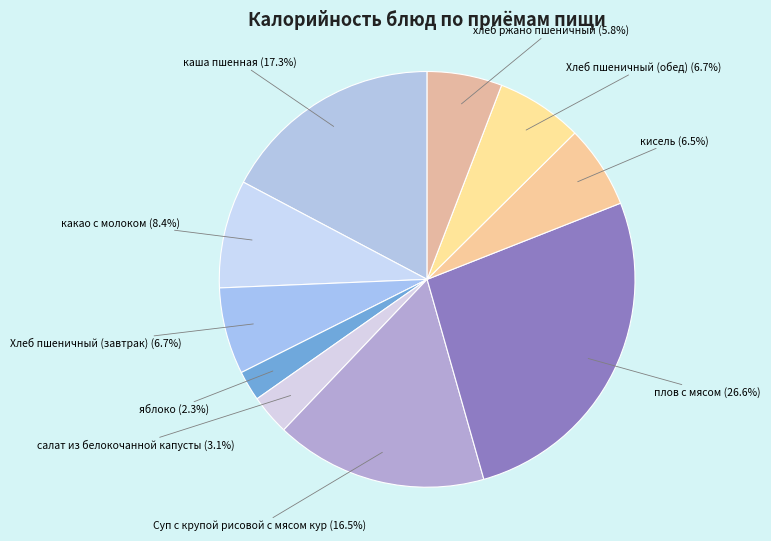

How many segments does this pie chart have?

10